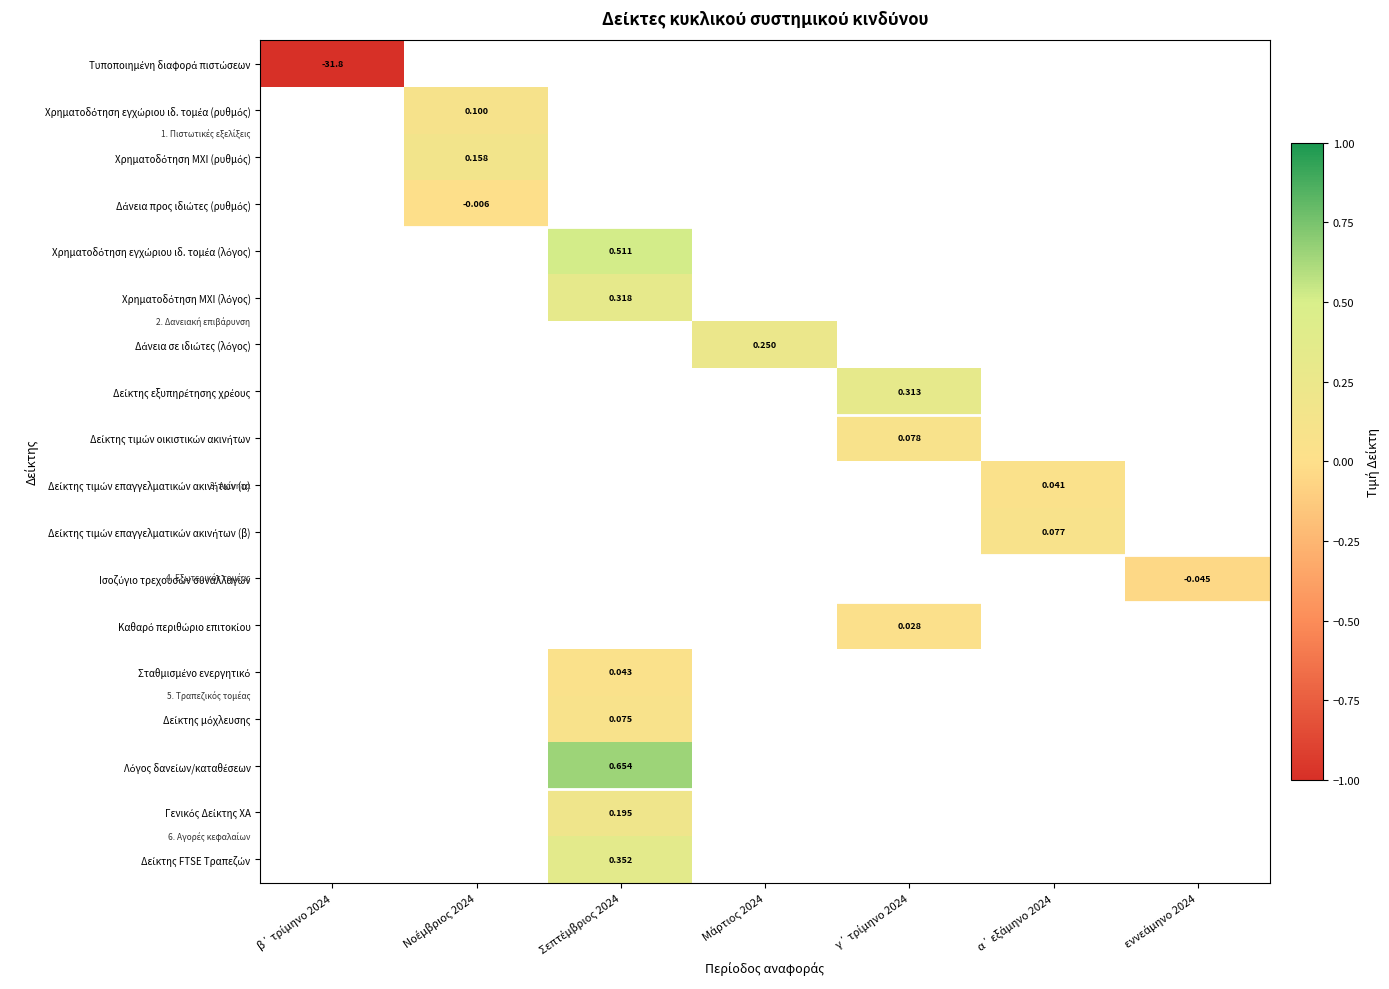

What is the minimum value shown in the chart?

-1.0